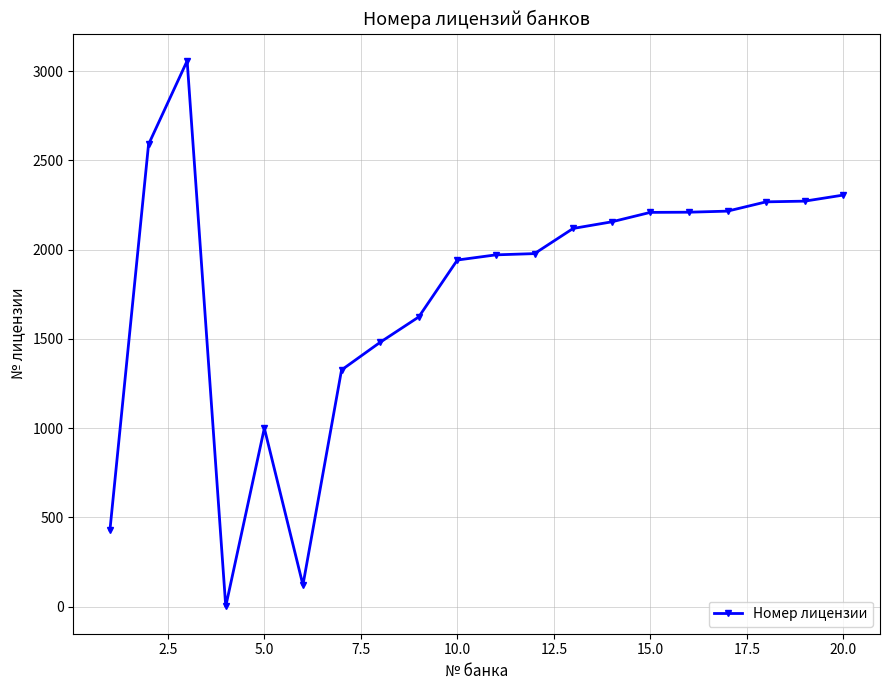

What is the maximum value shown in the chart?

3058